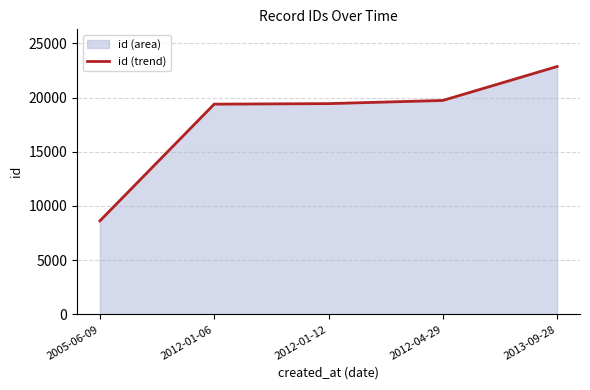

Between 2012-01-12 and 2012-01-06, which is larger?

2012-01-12